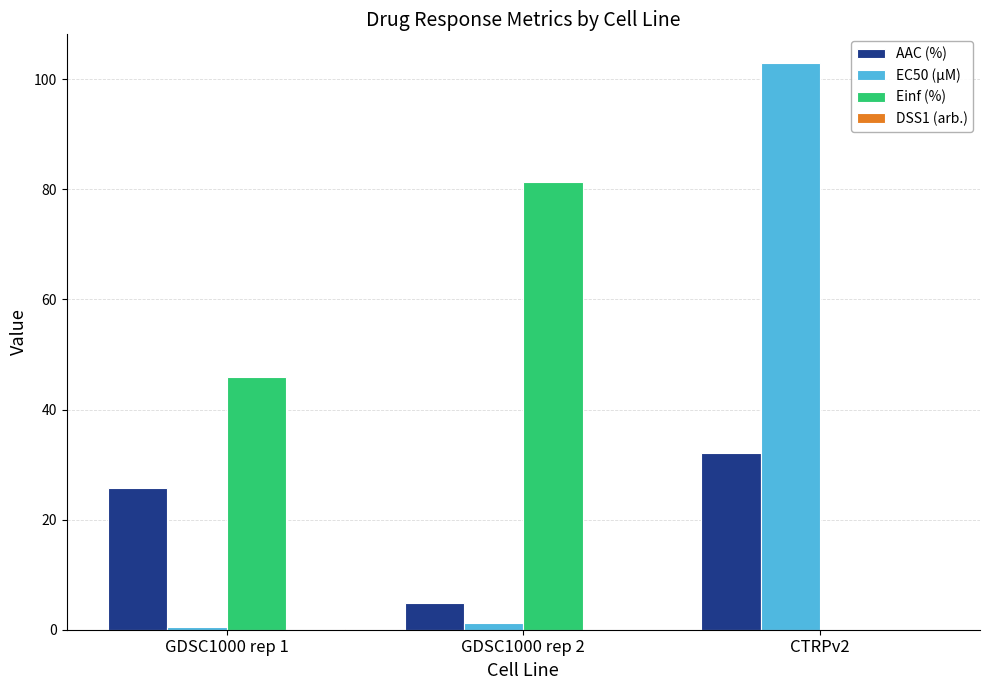

What is the average value of the Einf (%) series?

42.4